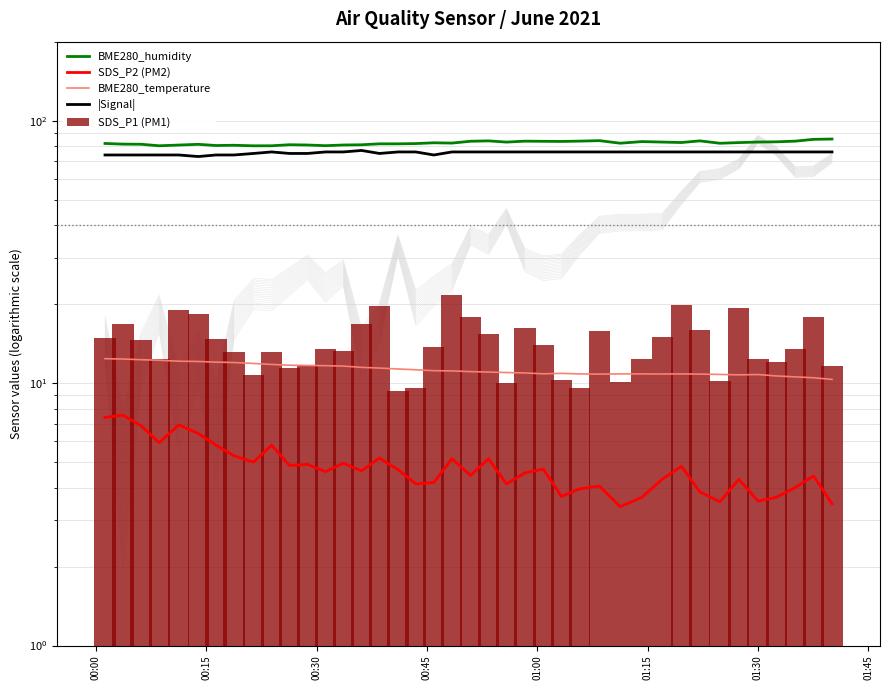

The BME280_humidity series shows 81.4 at 00:15. True or false?

True